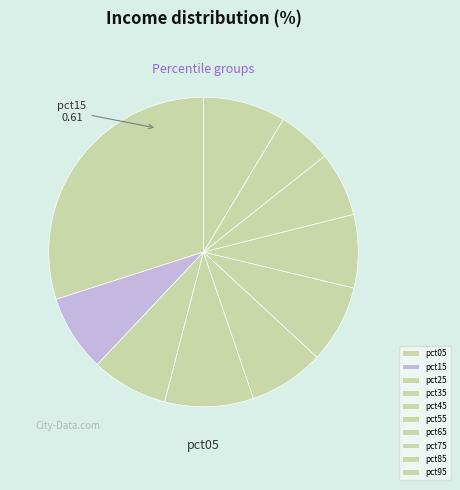

Does pct55 represent more than half of the total?

No